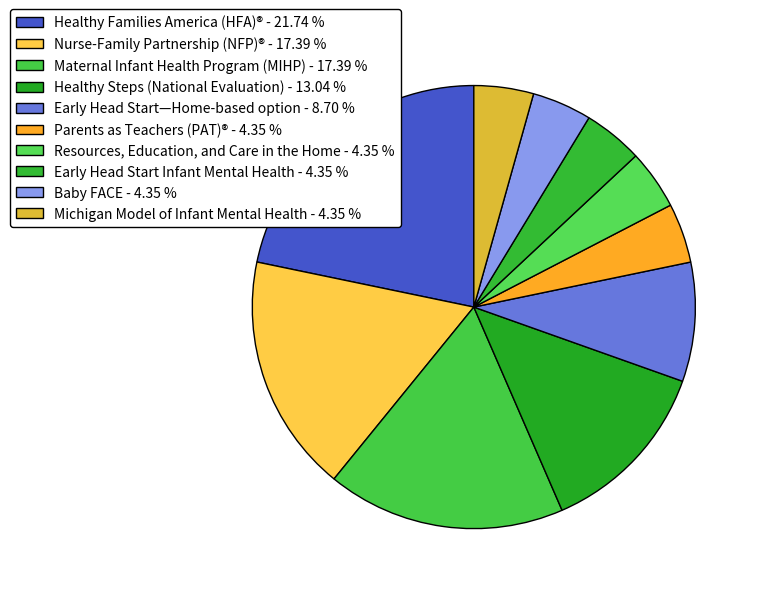

Is it true that Healthy Families America (HFA)® is 33% of the pie?

False